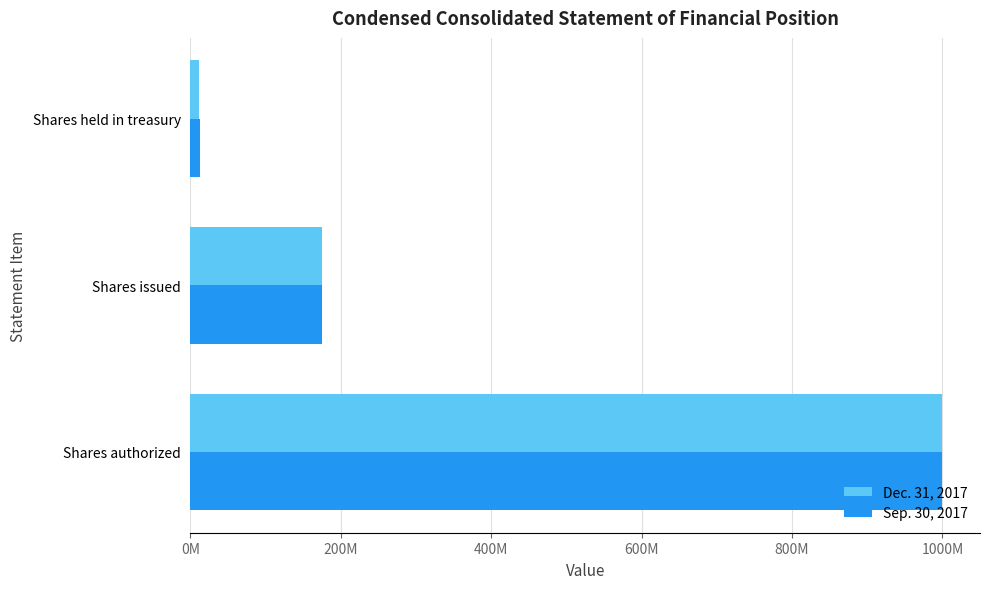

What is the value of the Dec. 31, 2017 bar at the 3rd from the left?

11100000